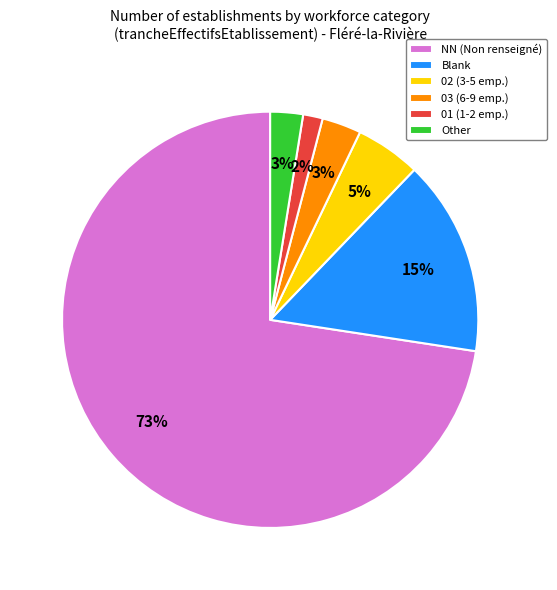

Does any single category account for the majority?

Yes